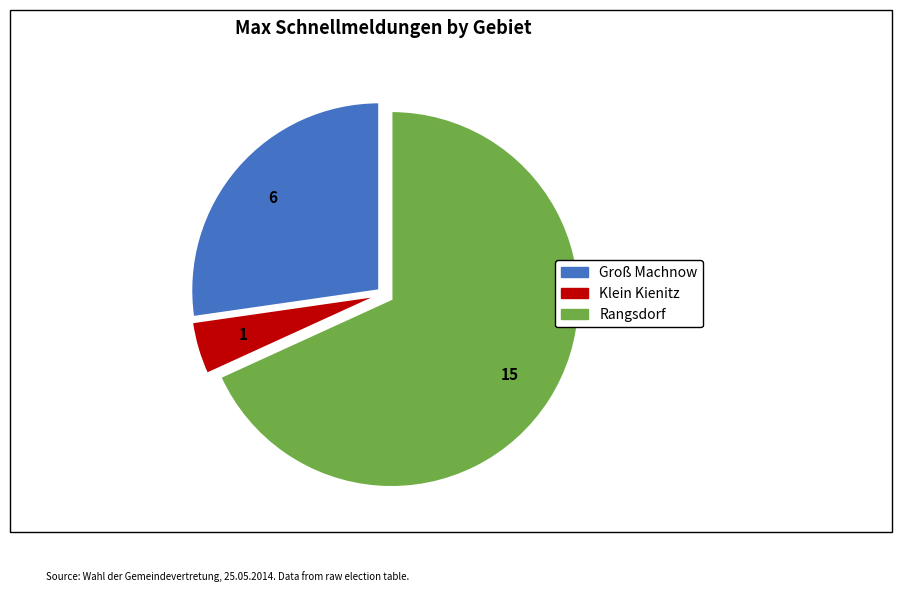

Rank the categories by value from lowest to highest.

Klein Kienitz, Groß Machnow, Rangsdorf